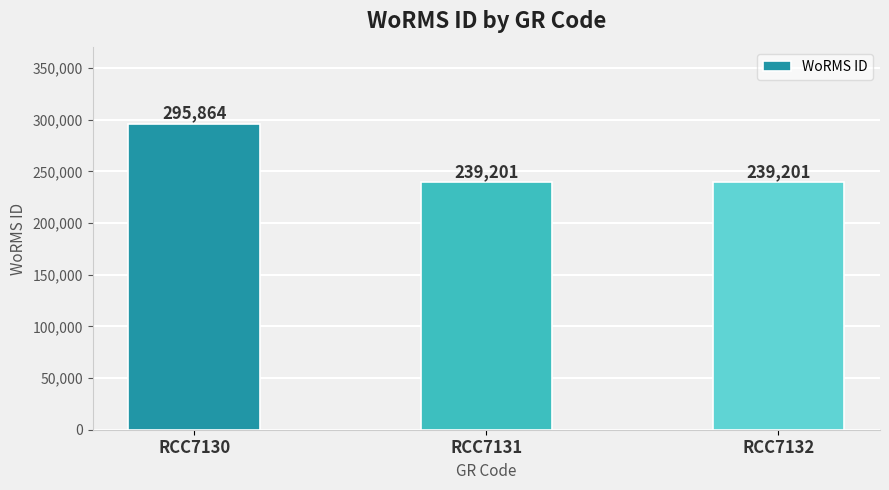

Are the bars grouped side by side (vs. stacked)?

No